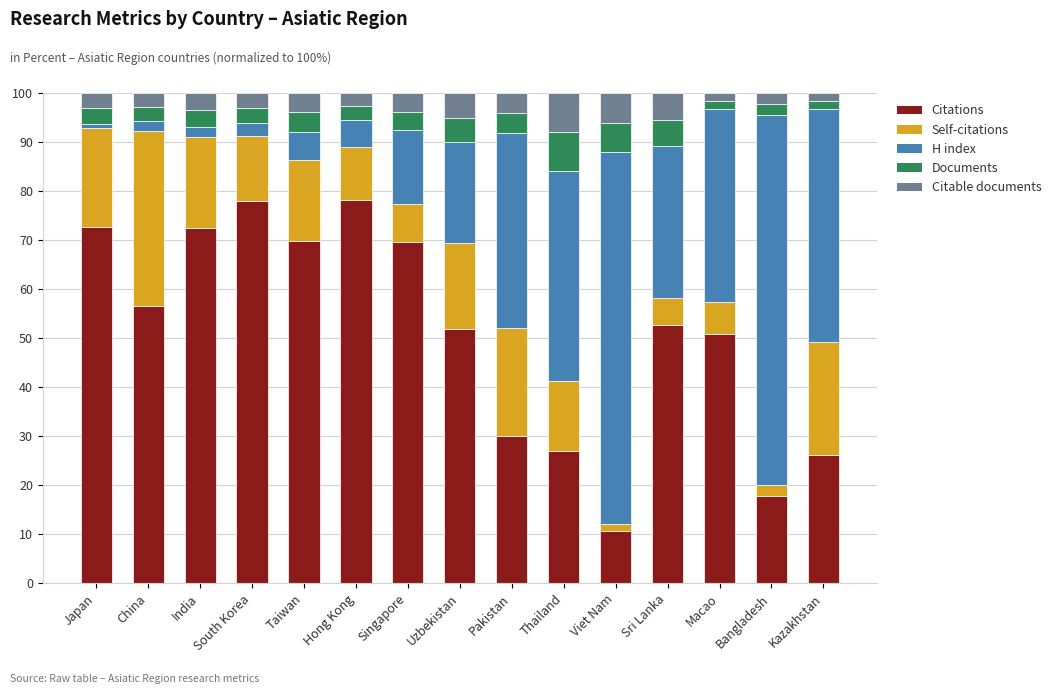

What is the maximum value for Citations?

78.1